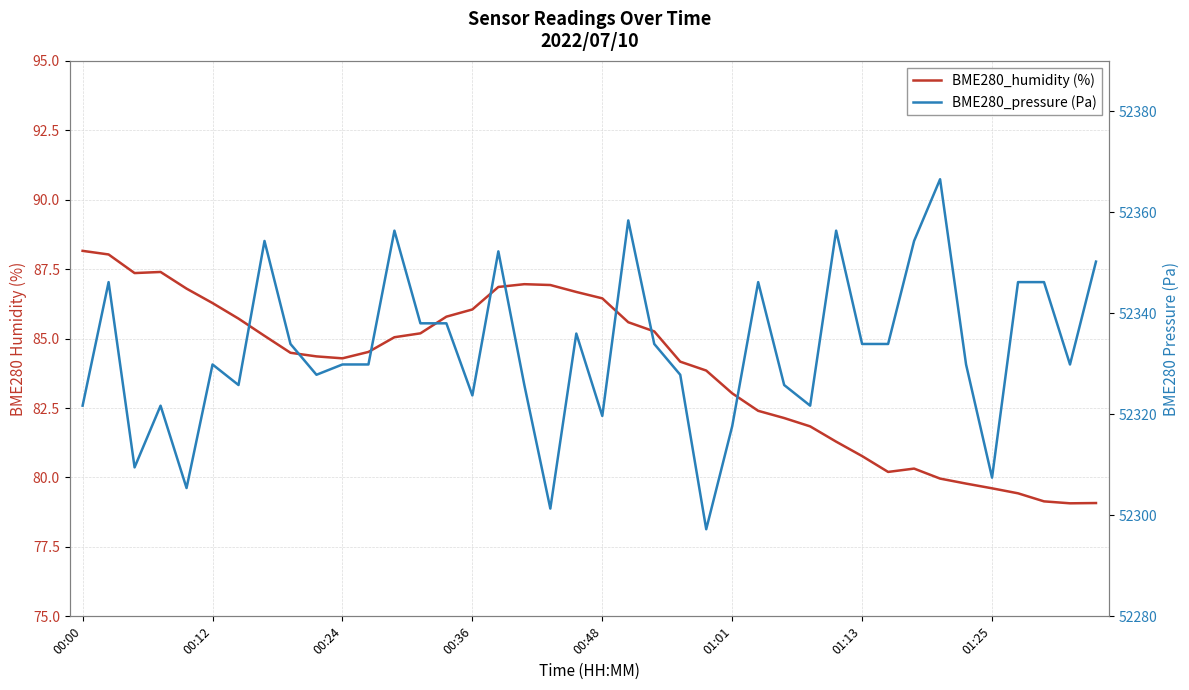

What are all the series names shown in the legend?

BME280_humidity (%), BME280_pressure (Pa)